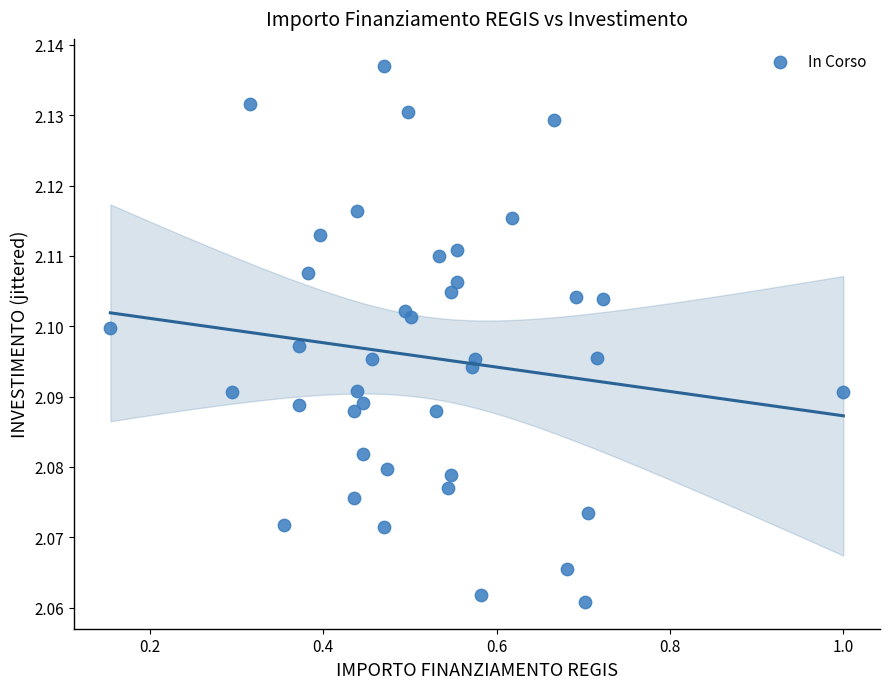

What is the range of X values (max minus min)?

0.8